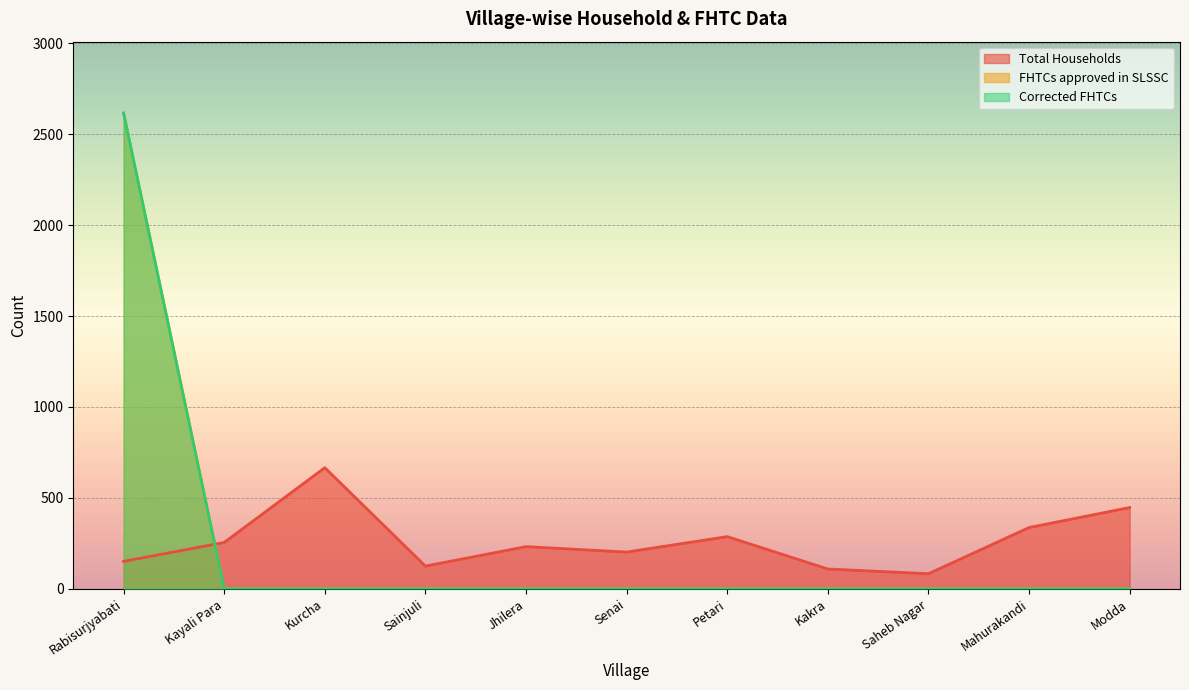

What is the spread (max minus min) of values at Rabisurjyabati?

2465